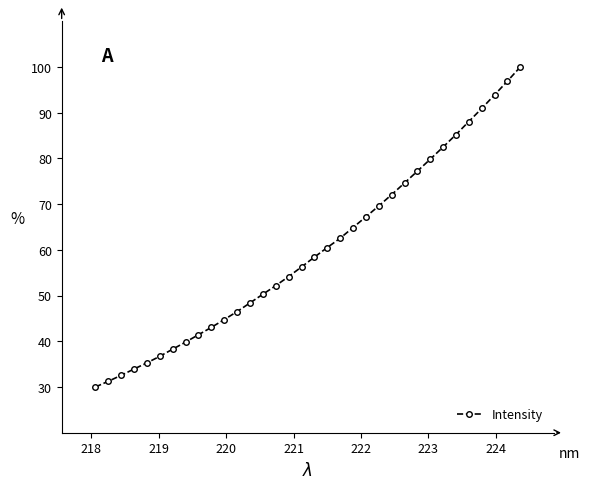

What is the value of the 5th point from the left?

35.3